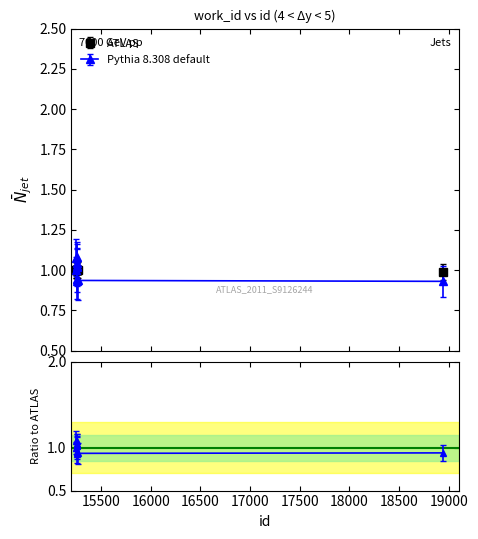

What is the value of the Pythia 8.308 default point at the 3rd from the left?

1.0